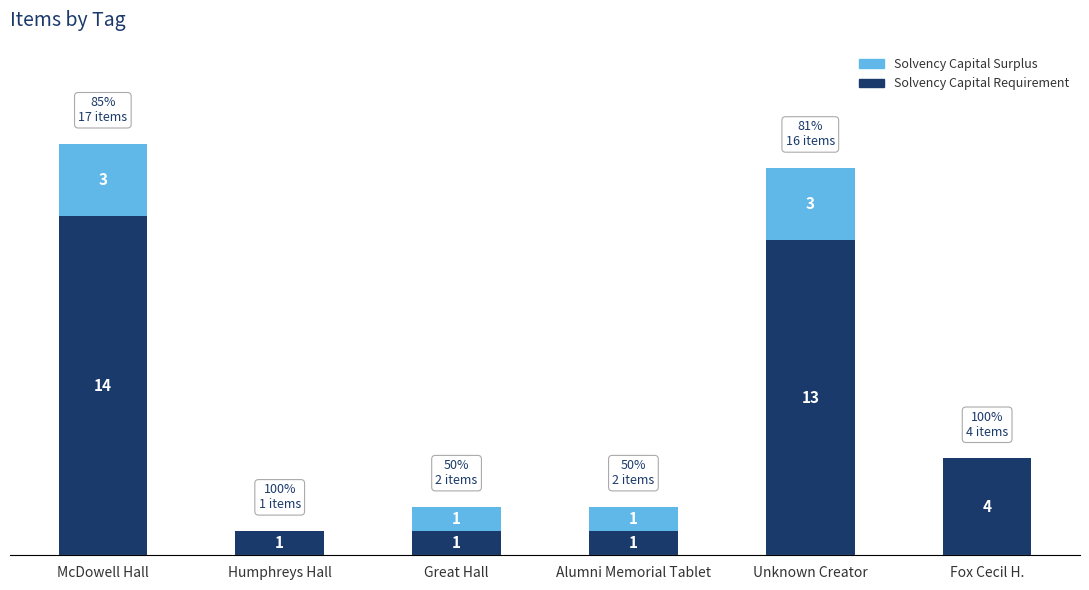

Where does the Solvency Capital Requirement series first go above 4?

McDowell Hall